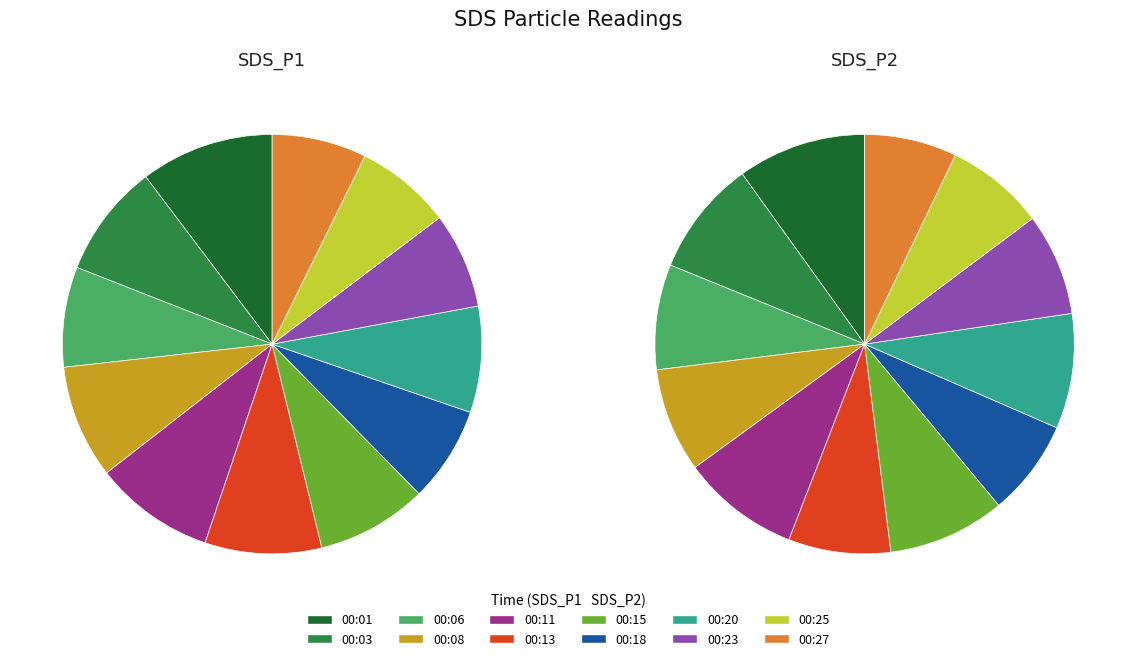

Is the sum of 00:01 and 00:08 greater than half?

No